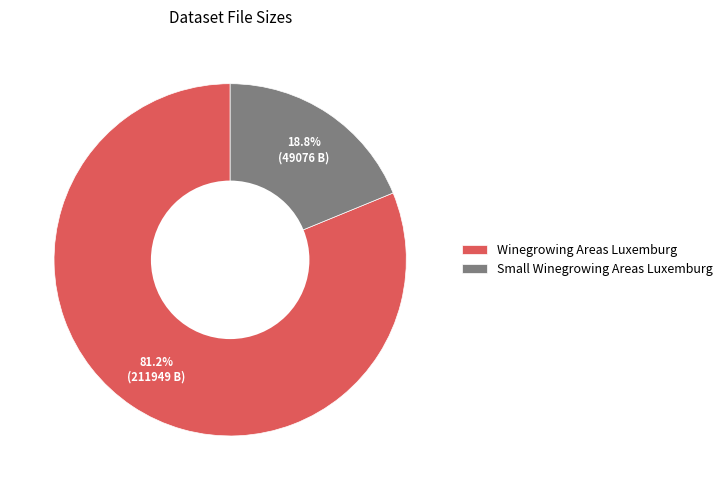

To the nearest percent, what portion does Small Winegrowing Areas Luxemburg represent?

19%